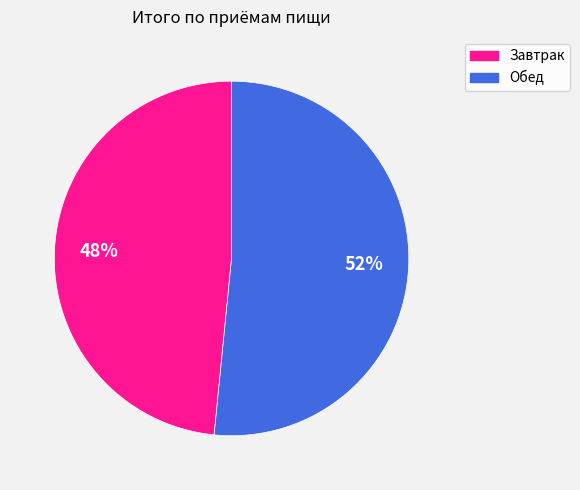

What is the smallest slice in the pie chart?

Завтрак